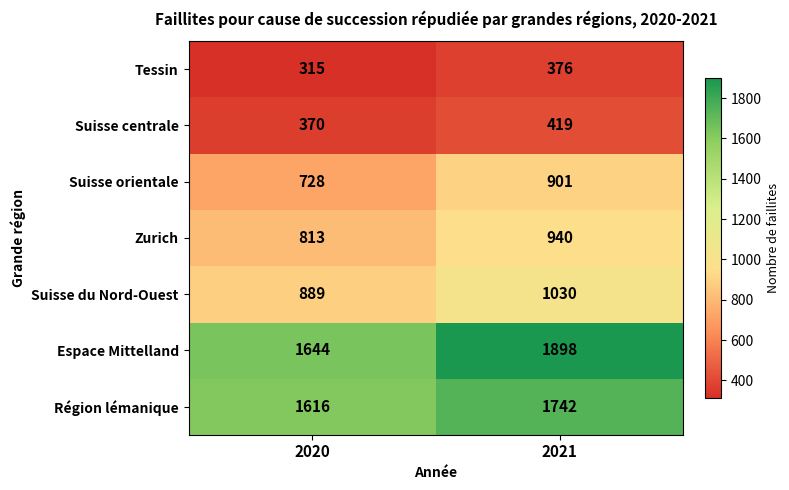

Reading left to right, what are all the values shown in this chart?

Tessin: 315	376
Suisse centrale: 370	419
Suisse orientale: 728	901
Zurich: 813	940
Suisse du Nord-Ouest: 889	1030
Espace Mittelland: 1644	1898
Région lémanique: 1616	1742